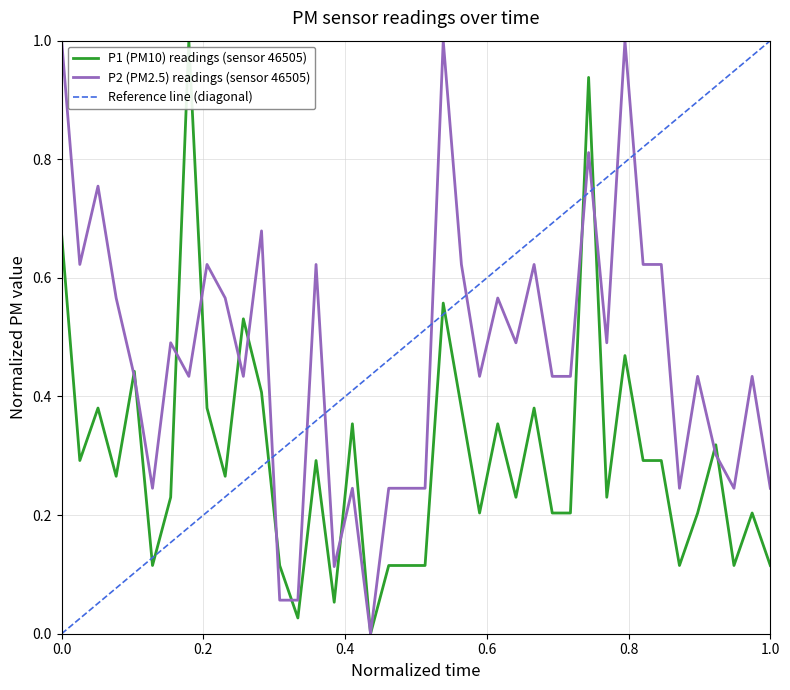

What is the maximum value for P2 (PM2.5) readings (sensor 46505)?

1.0